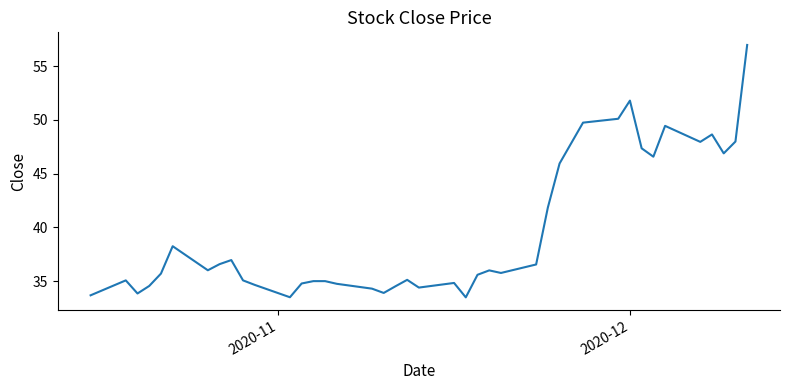

What is the minimum value shown in the chart?

33.5